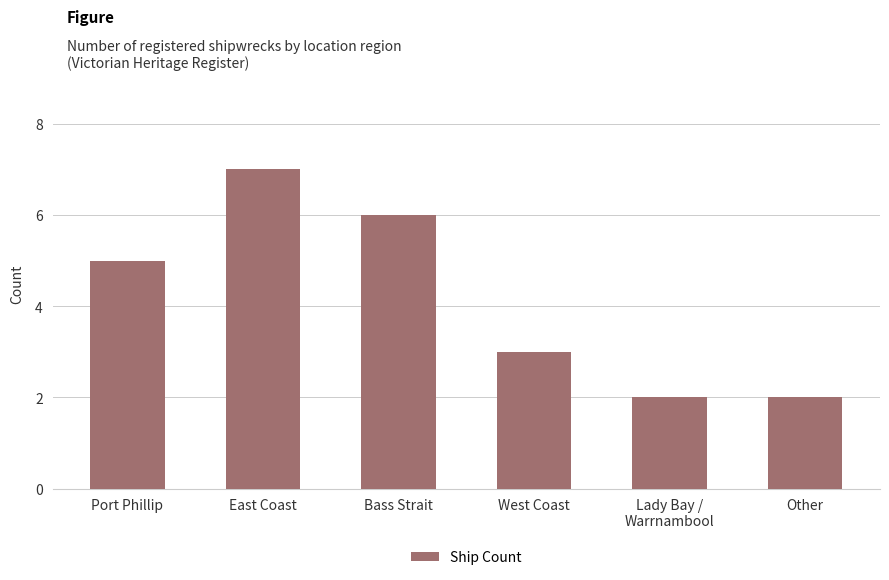

What is the sum of all values?

25